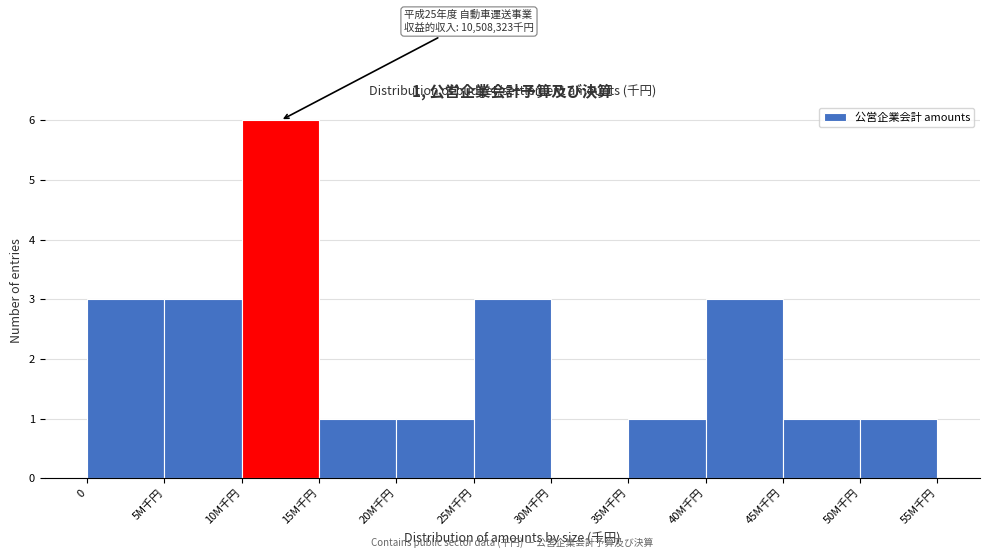

Reading left to right, transcribe all the data shown in this chart.

0=3	5M千円=3	10M千円=6	15M千円=1	20M千円=1	25M千円=3	30M千円=0	35M千円=1	40M千円=3	45M千円=1	50M千円=1